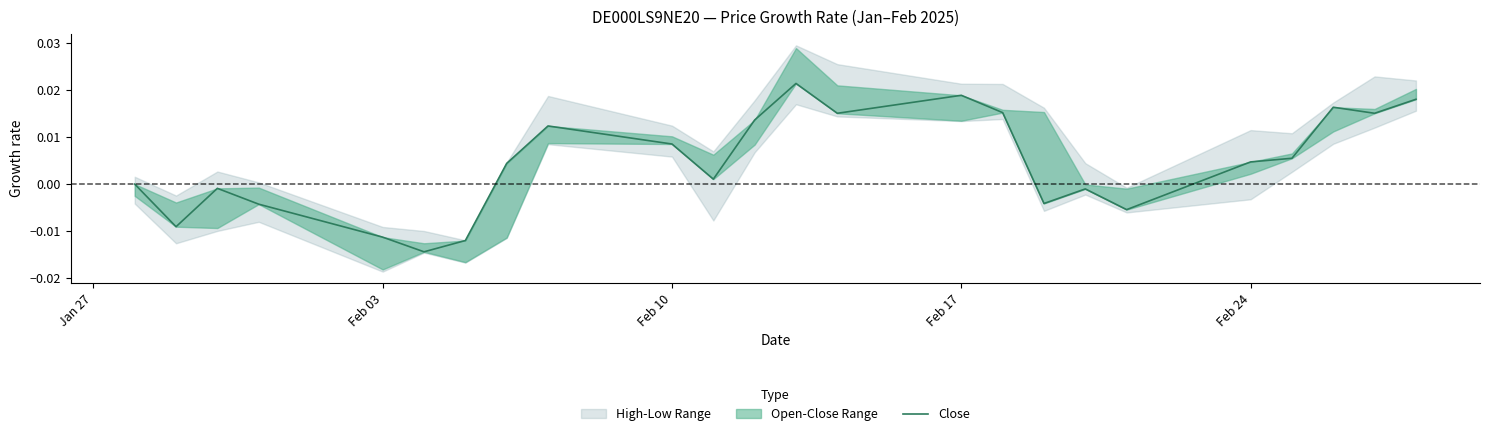

The value at Feb 10 is 0.0. True or false?

True